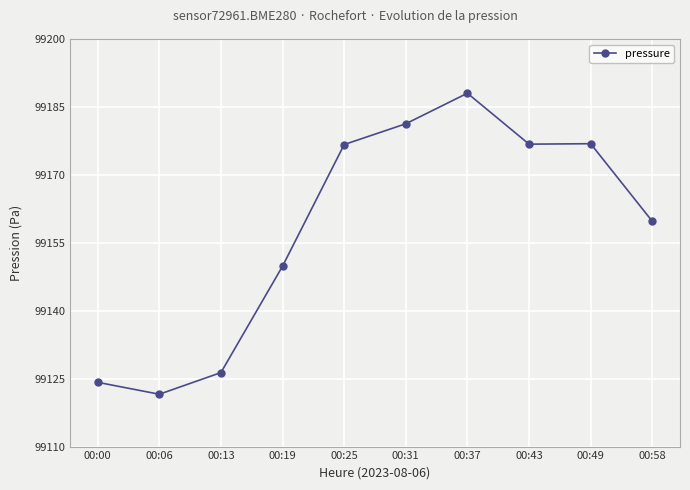

Does the chart display data point markers on the line(s)?

Yes